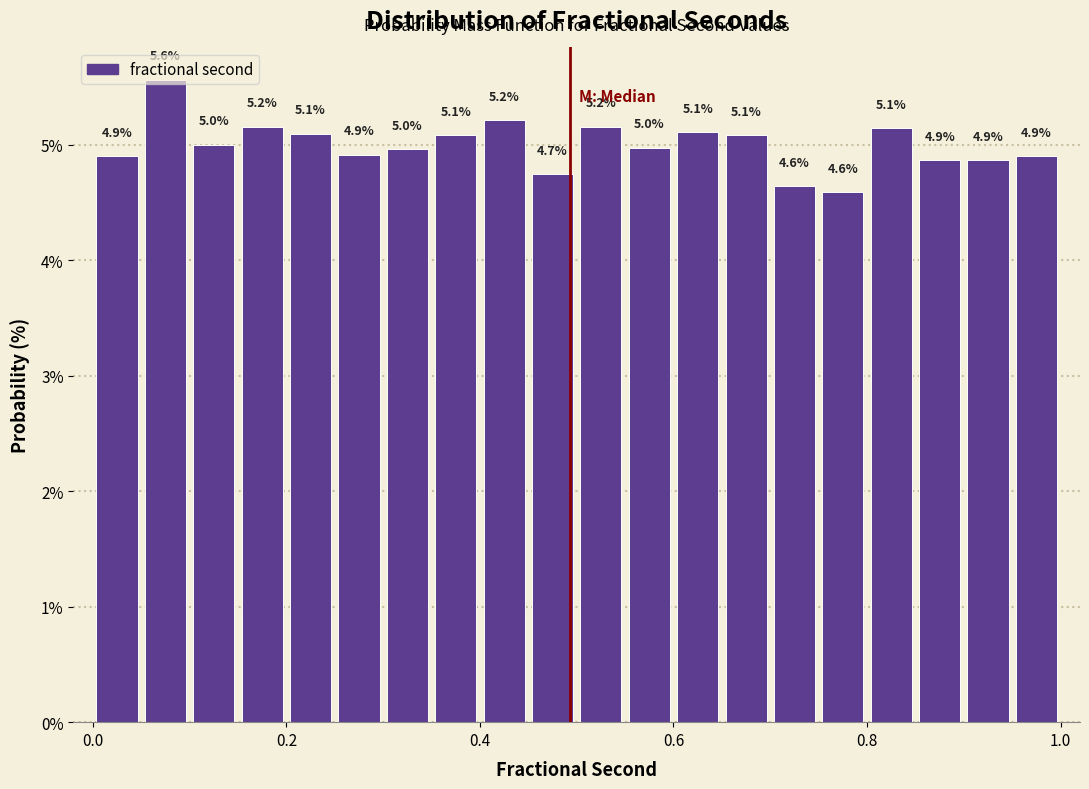

Around what value on the x-axis is the tallest bar? Give the approximate position of its centre, as read against the axis.

0.08